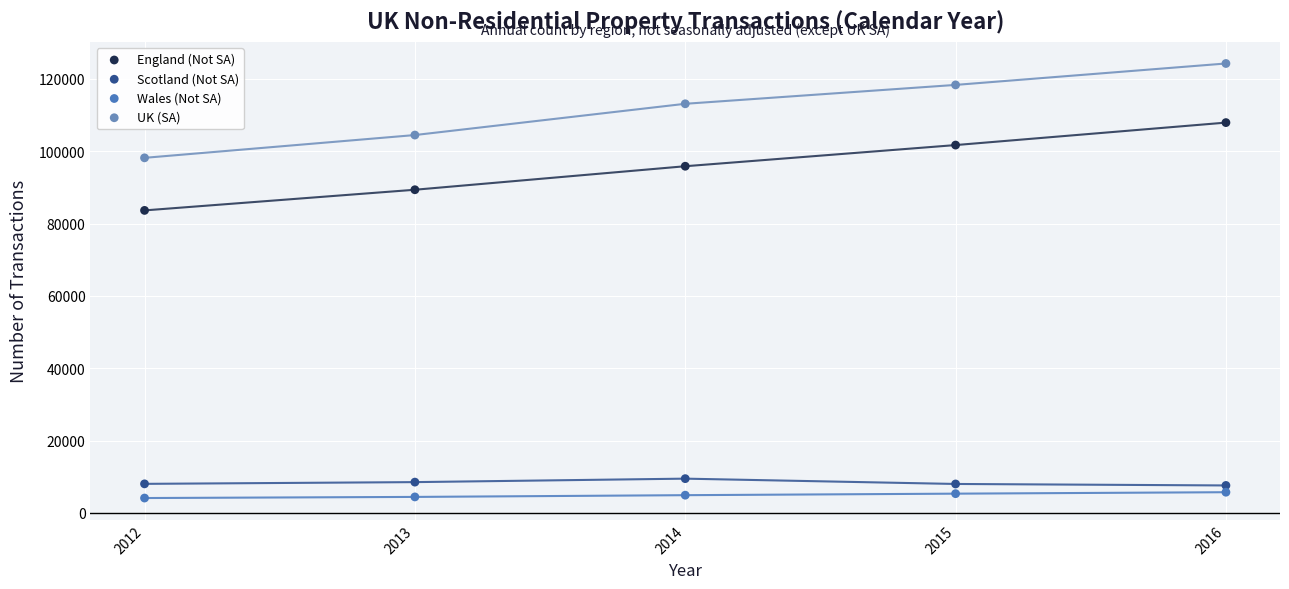

What are all the series names shown in the legend?

England (Not SA), Scotland (Not SA), Wales (Not SA), UK (SA)